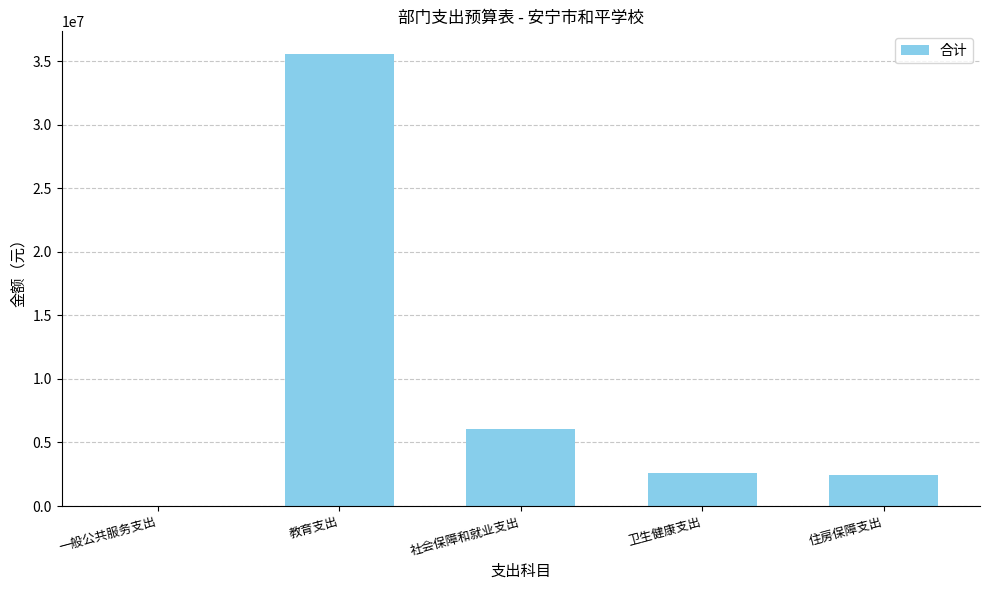

What is the average value?

9342855.9